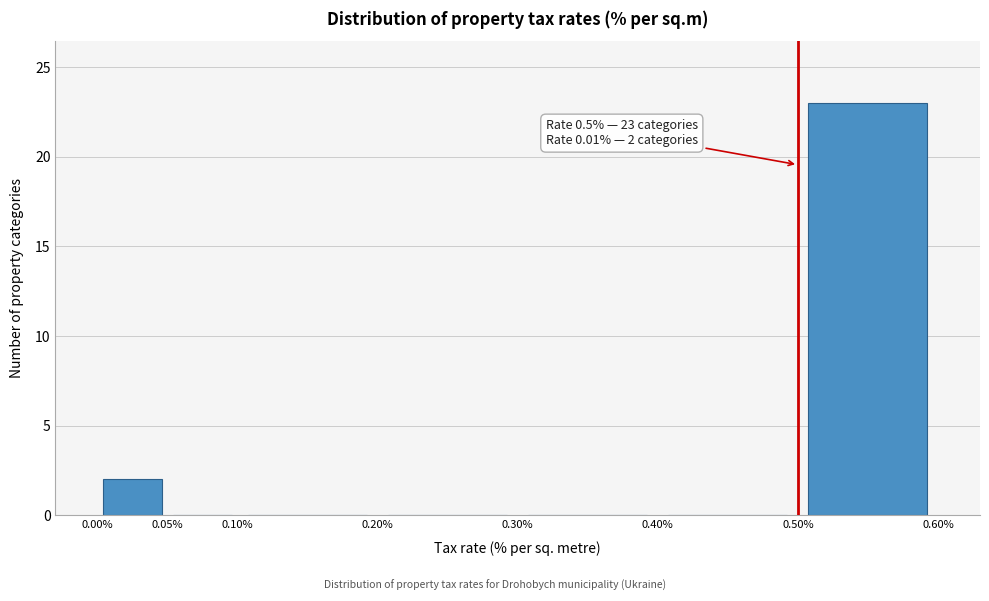

Which range on the x-axis has the tallest bar?

0.50% to 0.60%